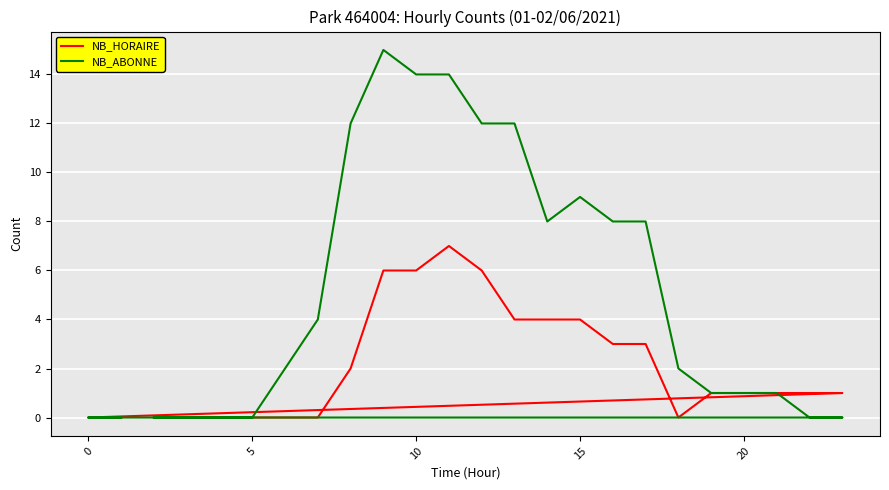

How many categories are shown in the chart?

24